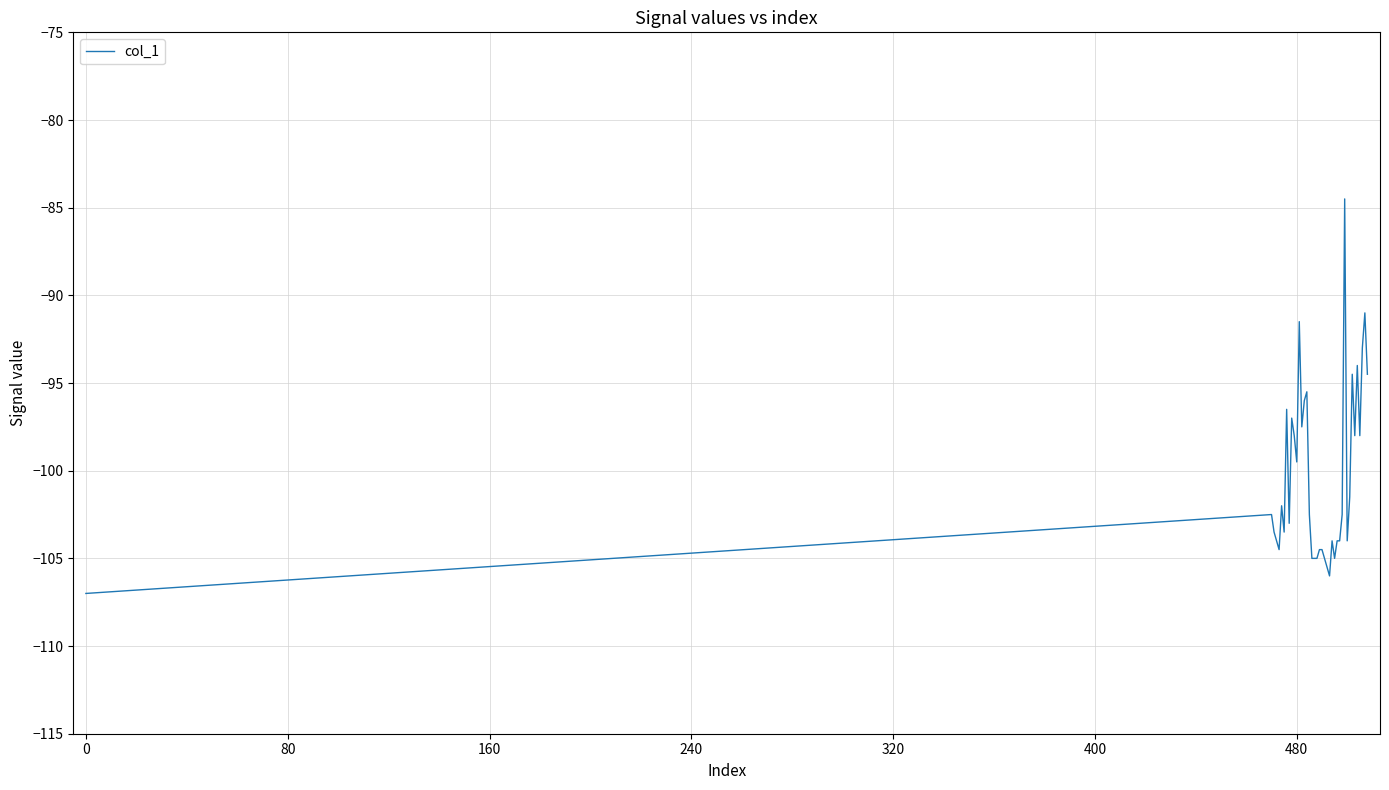

Reading left to right, what are all the values shown in this chart?

-107.0	-102.5	-103.5	-104.0	-104.5	-102.0	-103.5	-96.5	-103.0	-97.0	-98.0	-99.5	-91.5	-97.5	-96.0	-95.5	-102.5	-105.0	-105.0	-105.0	-104.5	-104.5	-105.0	-105.5	-106.0	-104.0	-105.0	-104.0	-104.0	-102.5	-84.5	-104.0	-101.5	-94.5	-98.0	-94.0	-98.0	-93.0	-91.0	-94.5